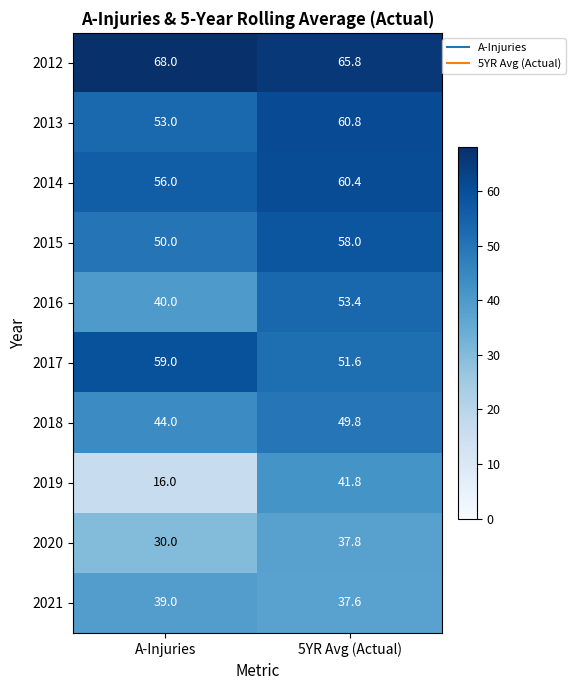

Reading left to right, list all the values displayed in this chart.

2012: A-Injuries=68.0	5YR Avg (Actual)=65.8
2013: A-Injuries=53.0	5YR Avg (Actual)=60.8
2014: A-Injuries=56.0	5YR Avg (Actual)=60.4
2015: A-Injuries=50.0	5YR Avg (Actual)=58.0
2016: A-Injuries=40.0	5YR Avg (Actual)=53.4
2017: A-Injuries=59.0	5YR Avg (Actual)=51.6
2018: A-Injuries=44.0	5YR Avg (Actual)=49.8
2019: A-Injuries=16.0	5YR Avg (Actual)=41.8
2020: A-Injuries=30.0	5YR Avg (Actual)=37.8
2021: A-Injuries=39.0	5YR Avg (Actual)=37.6